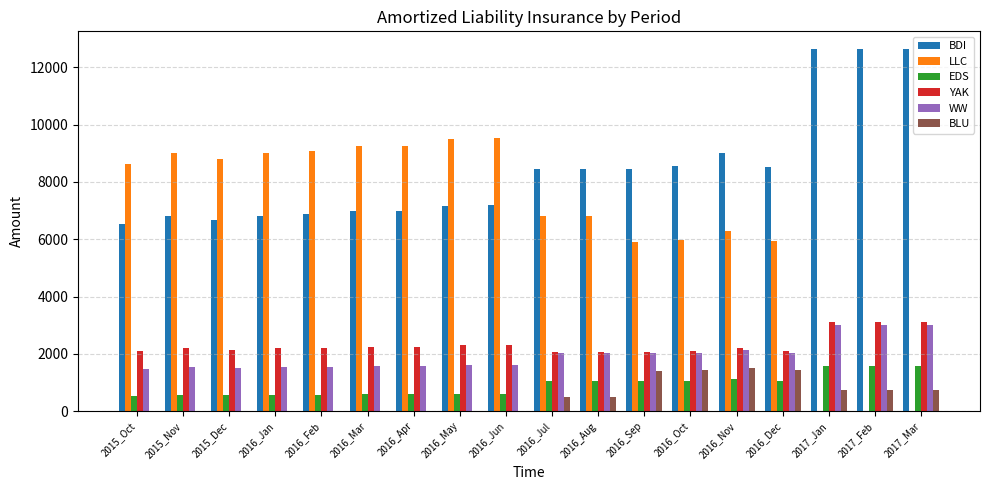

What is the sum of the EDS values at 2016_Feb and 2016_Apr?

1157.8